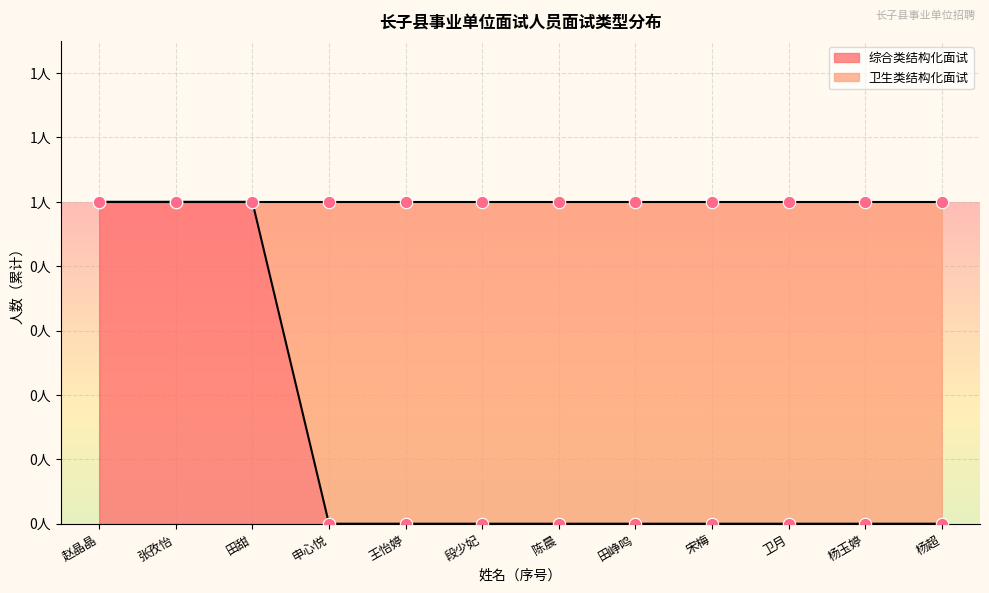

What are all the series names shown in the legend?

综合类结构化面试, 卫生类结构化面试